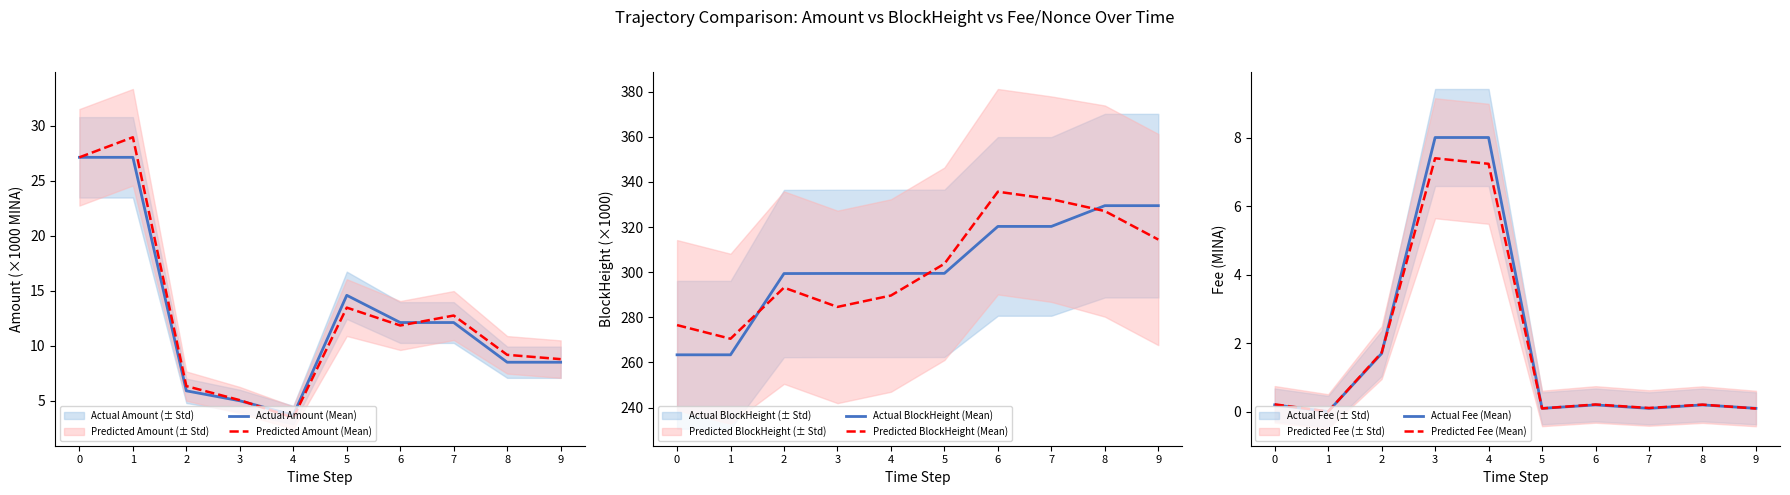

What is the difference between the maximum and second lowest values in the Actual Fee (Mean) series?

7.9